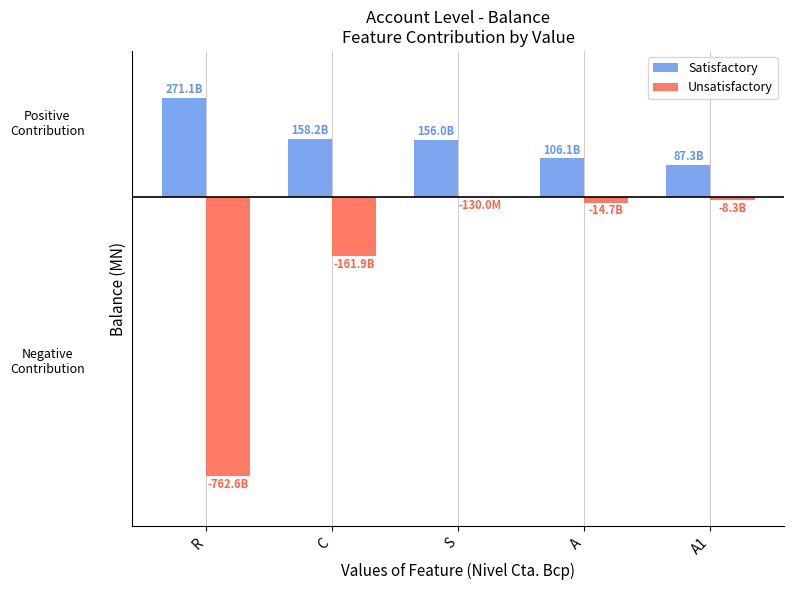

Which has a higher value, A or C?

C